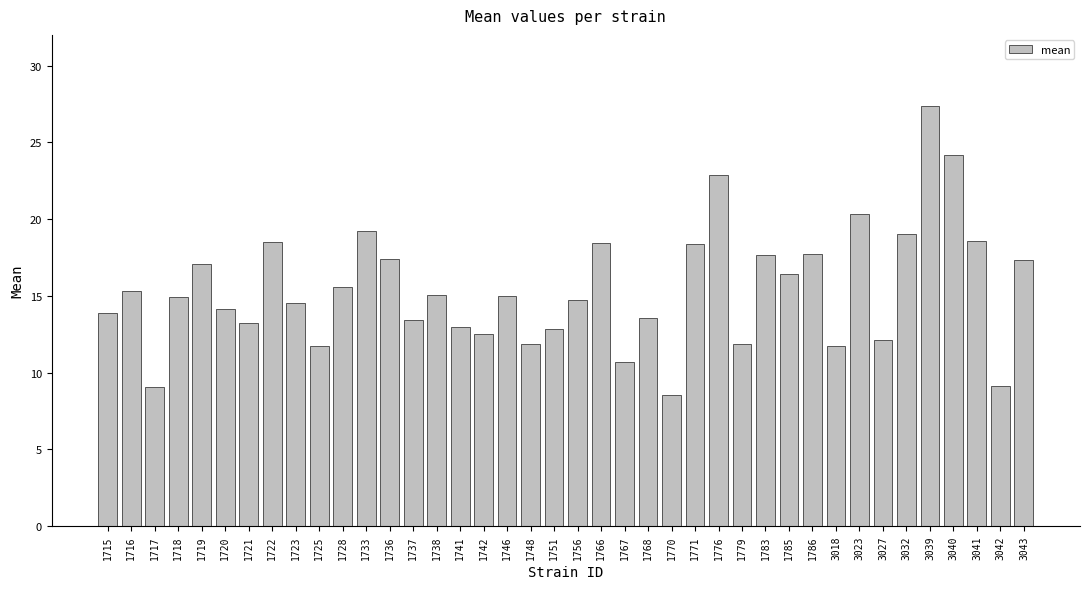

True or false: the data shows 23.4 at 1756.

False